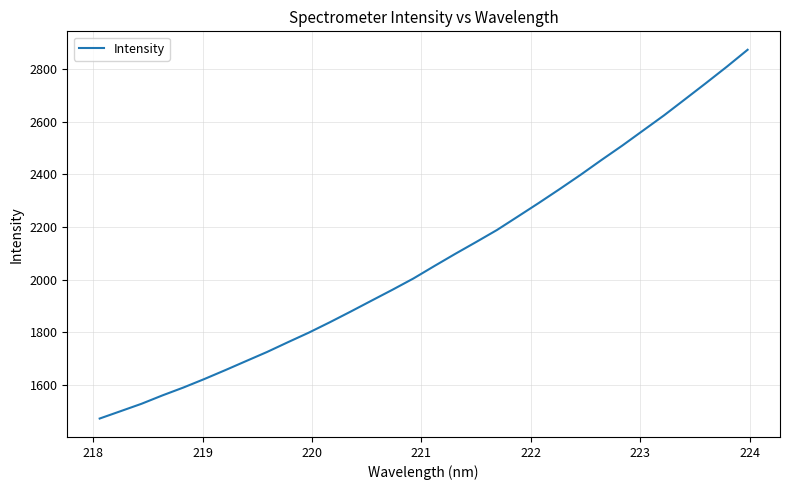

What is the smallest value displayed?

1473.4